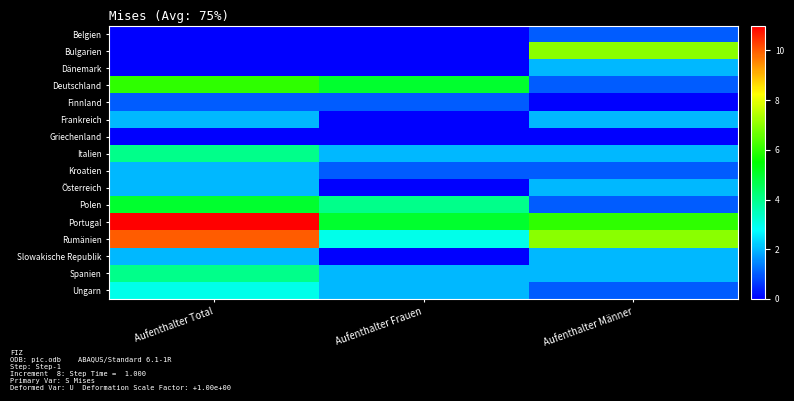

At how many categories does at least one series exceed 1?

3